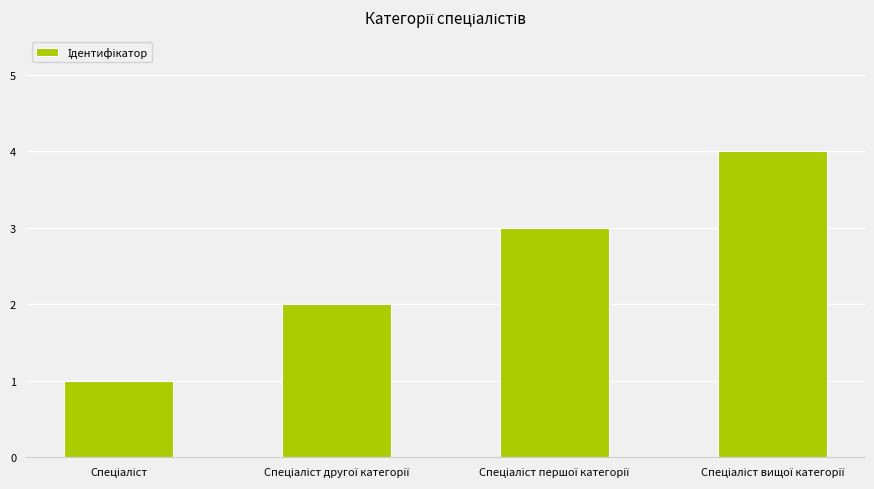

How many distinct data groups are displayed?

1